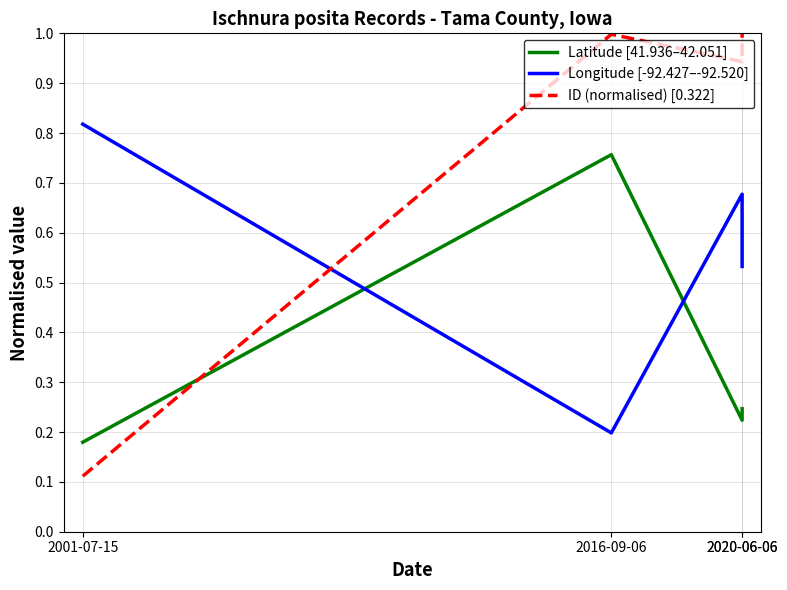

What is the label of the 4th point from the right?

2001-07-15